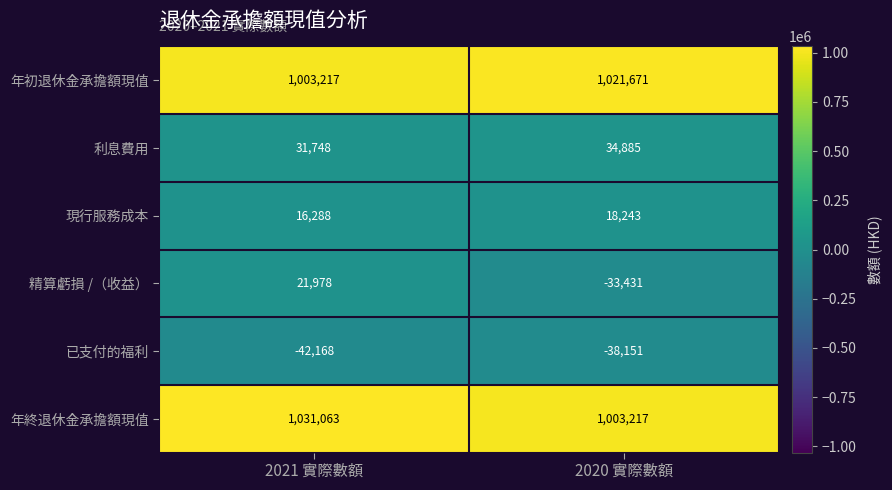

What is the spread (max minus min) of values at 2020 實際數額?

1059822